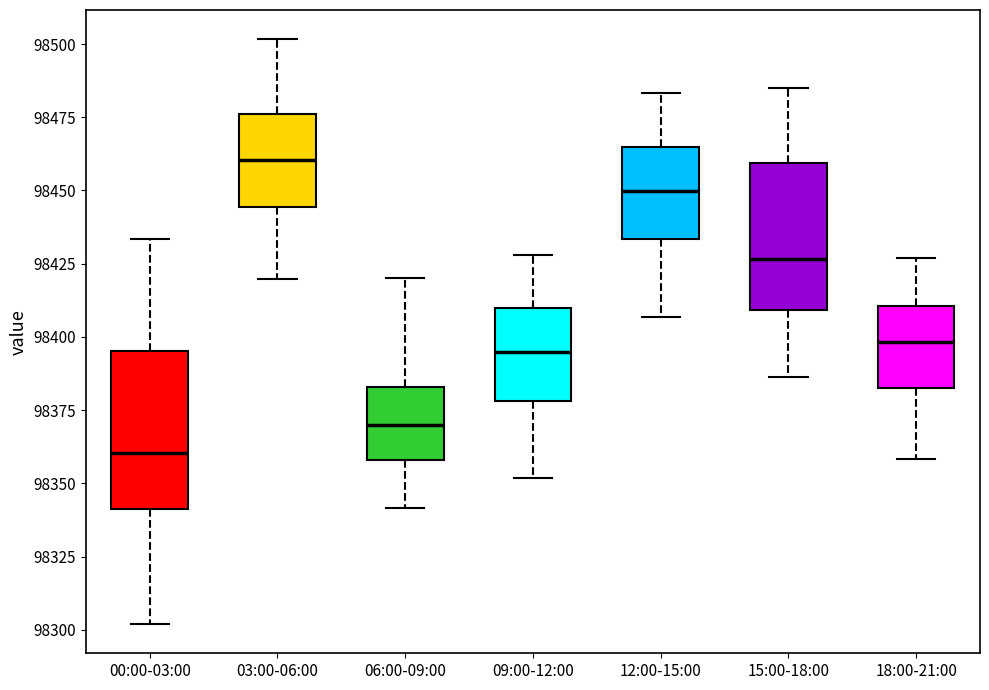

Which box has the lowest median line?

00:00-03:00